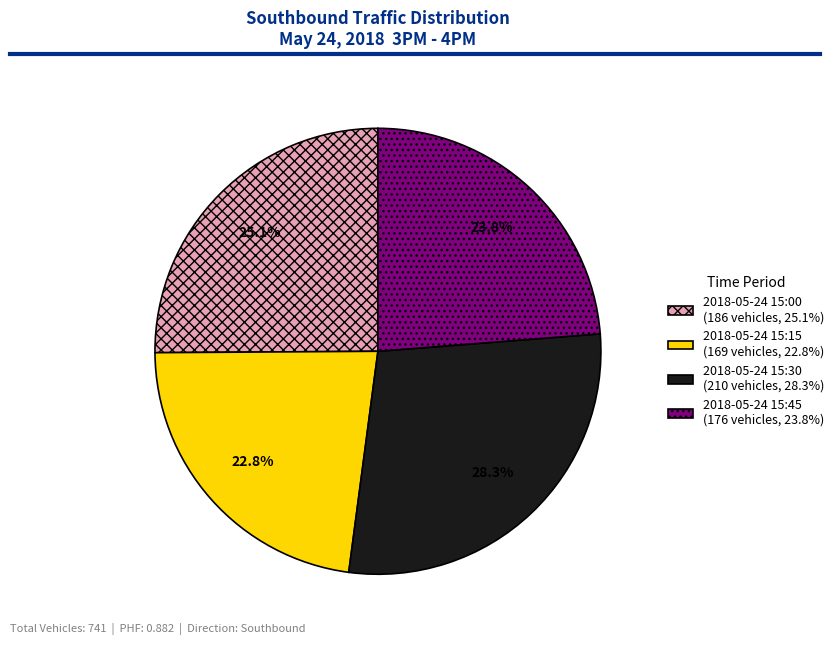

Is there a majority slice in this chart?

No